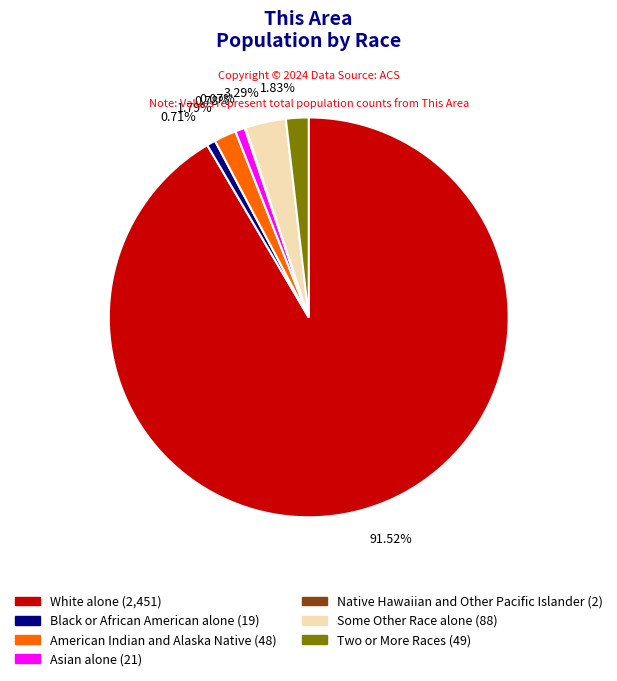

Between American Indian and Alaska Native and Black or African American alone, which is larger?

American Indian and Alaska Native